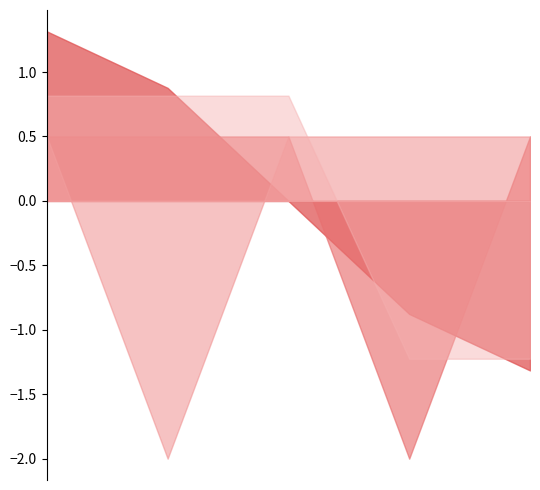

How many lines are shown in the chart?

4